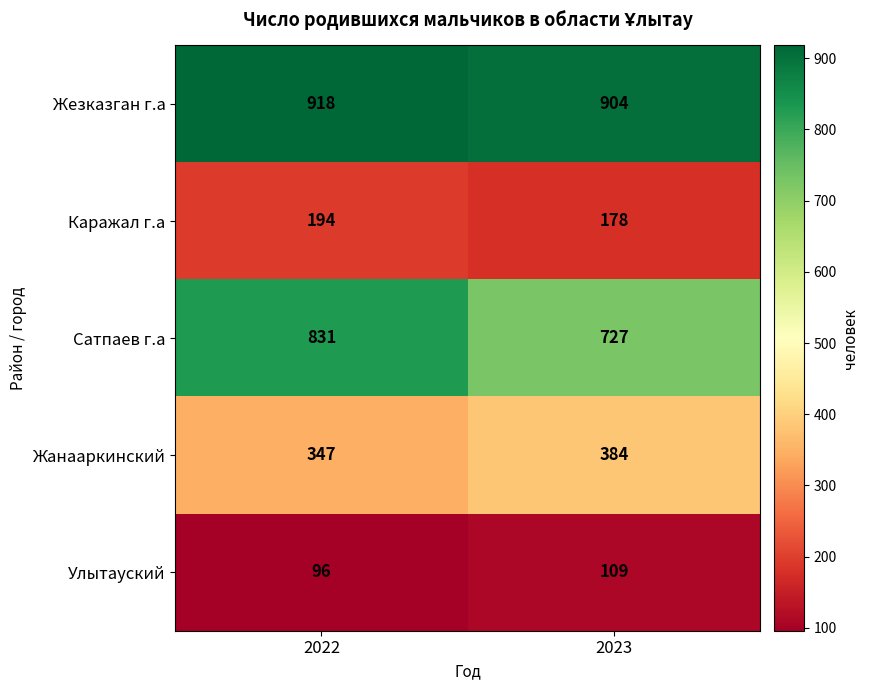

Reading left to right, transcribe all the data shown in this chart.

Жезказган г.а: 2022=918	2023=904
Каражал г.а: 2022=194	2023=178
Сатпаев г.а: 2022=831	2023=727
Жанааркинский: 2022=347	2023=384
Улытауский: 2022=96	2023=109